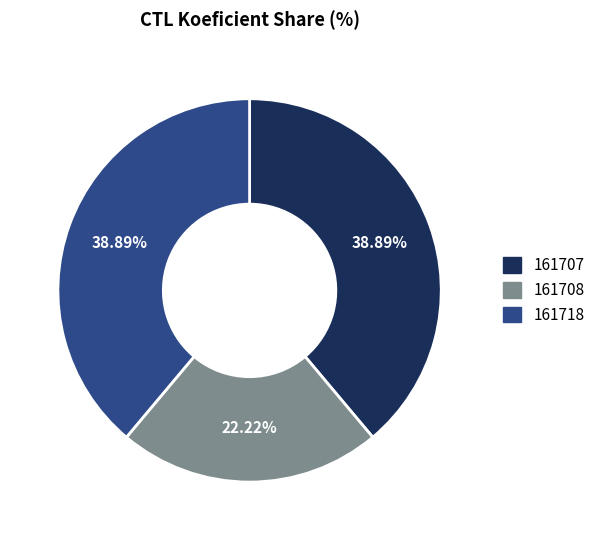

Which category has the smallest portion of the pie?

161708